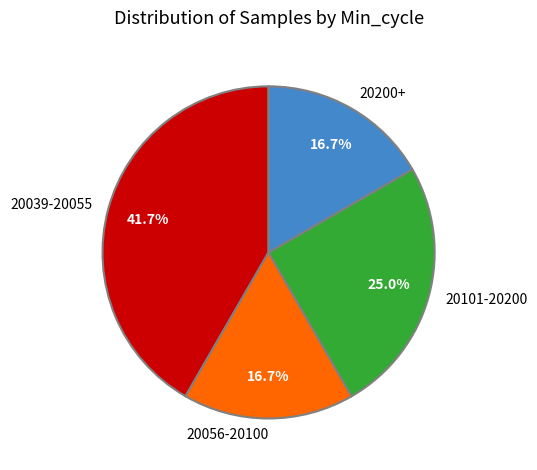

Which category has the biggest portion of the pie?

20039-20055